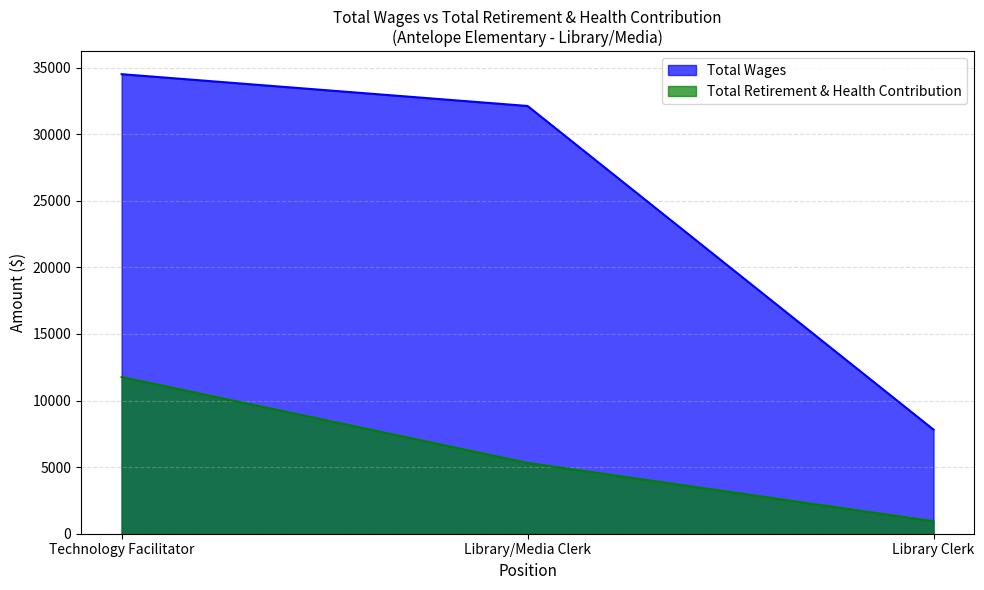

List the labels in order of Total Retirement & Health Contribution value, smallest first.

Library Clerk, Library/Media Clerk, Technology Facilitator